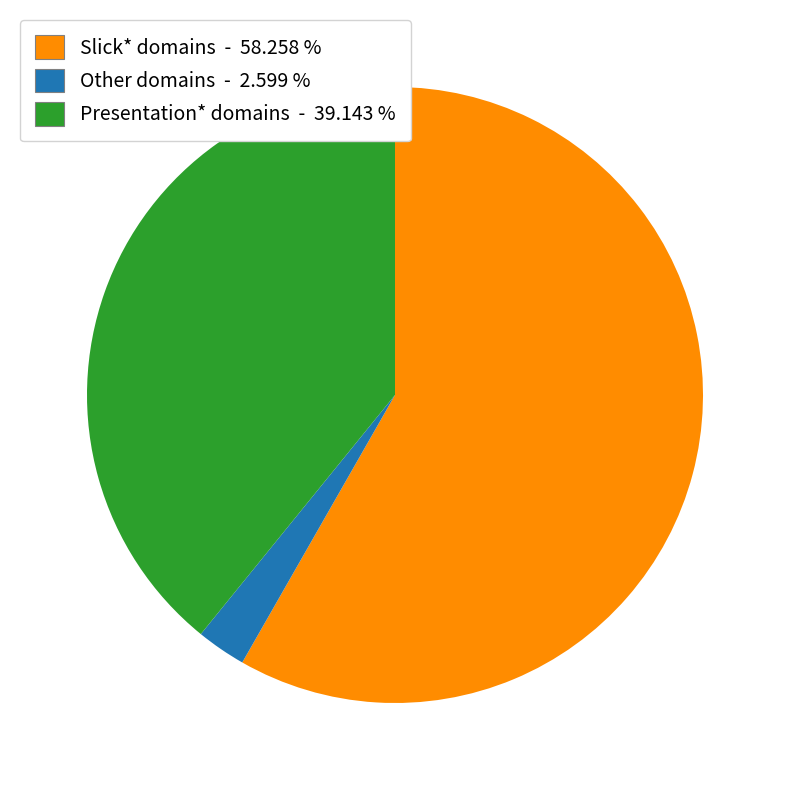

Is there any slice that represents more than half of the pie?

Yes